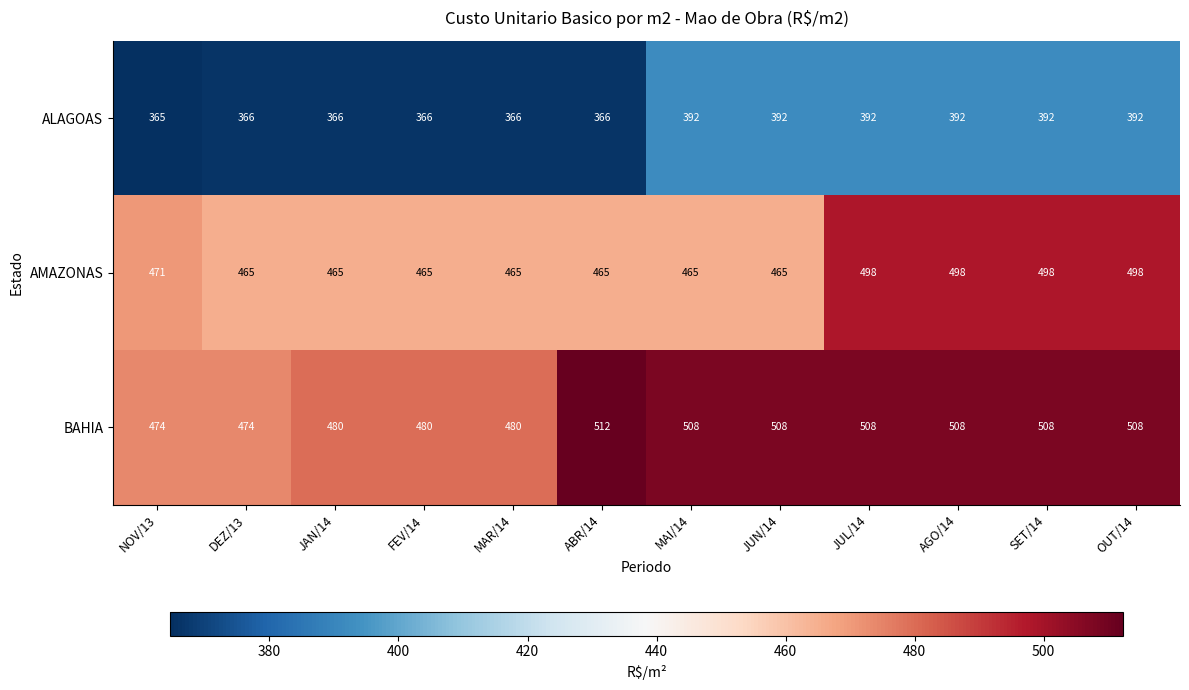

Count the BAHIA values in the range 480 to 508.

9